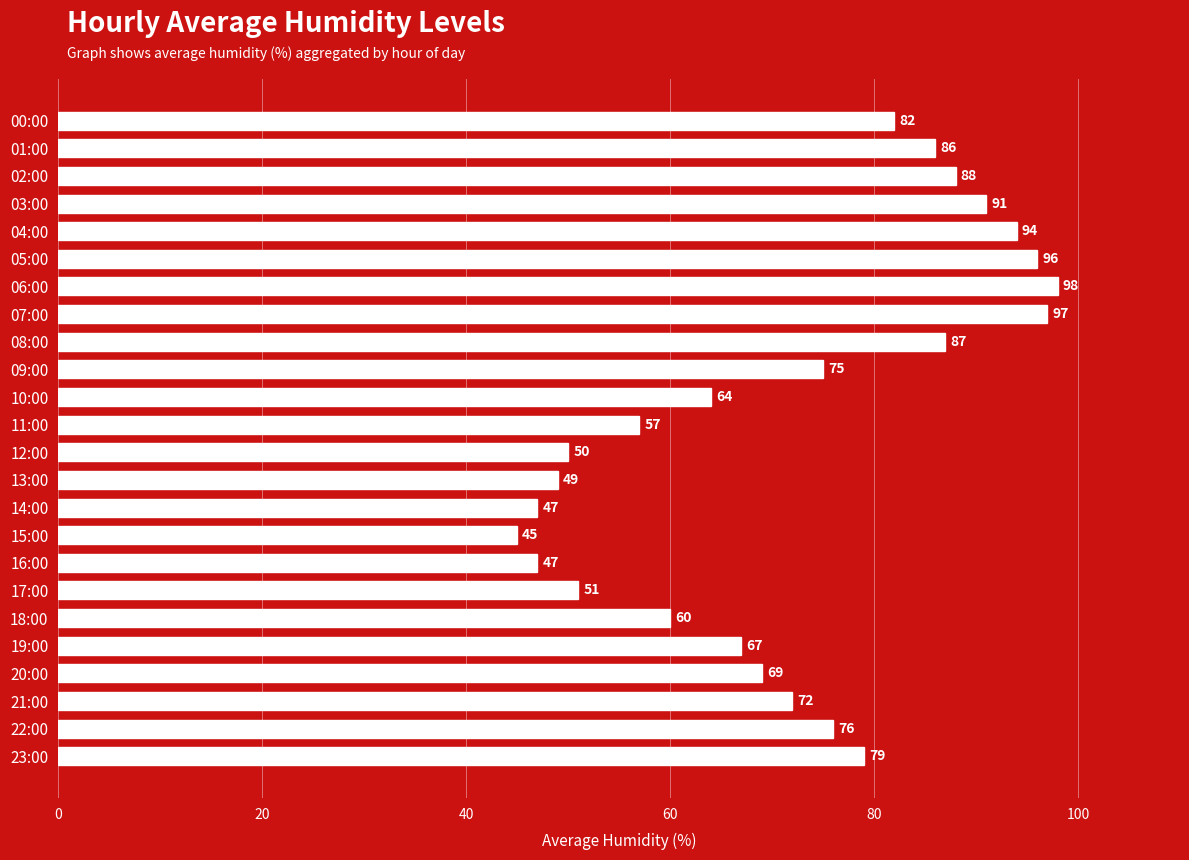

Read the value at 06:00, to the nearest 10.

100